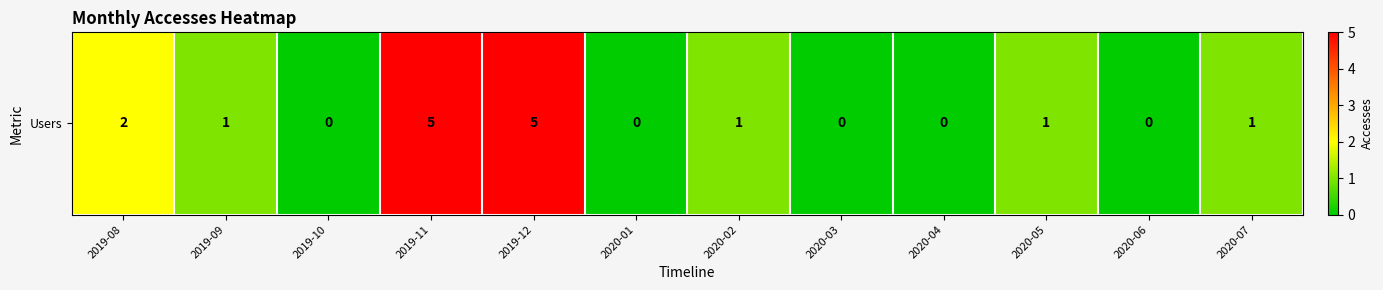

What is the greatest value displayed?

5